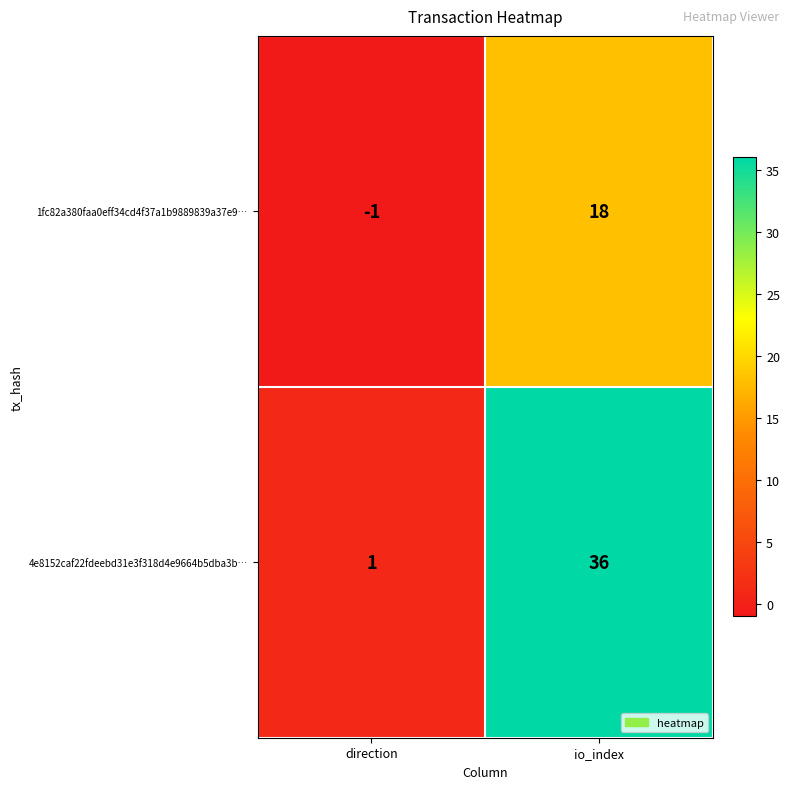

Between direction and io_index, which series saw the biggest shift?

4e8152caf22fdeebd31e3f318d4e9664b5dba3b…